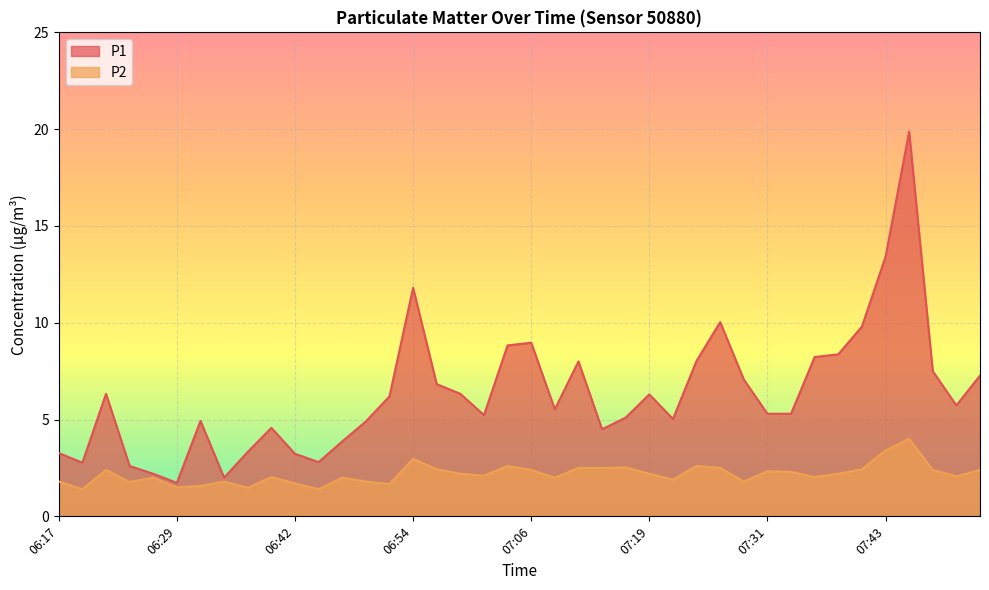

Reading left to right, transcribe all the data shown in this chart.

P1: 3.3	2.8	6.3	2.6	2.2	1.7	4.9	2.0	3.3	4.6	3.2	2.8	3.9	4.9	6.2	11.8	6.8	6.3	5.2	8.8	9.0	5.5	8.0	4.5	5.1	6.3	5.0	8.0	10.0	7.1	5.3	5.3	8.2	8.4	9.8	13.4	19.9	7.5	5.7	7.3
P2: 1.8	1.4	2.4	1.8	2.0	1.5	1.6	1.8	1.5	2.0	1.7	1.4	2.0	1.8	1.7	3.0	2.4	2.2	2.1	2.6	2.4	2.0	2.5	2.5	2.5	2.2	1.9	2.6	2.5	1.8	2.3	2.3	2.0	2.2	2.4	3.4	4.0	2.4	2.1	2.4